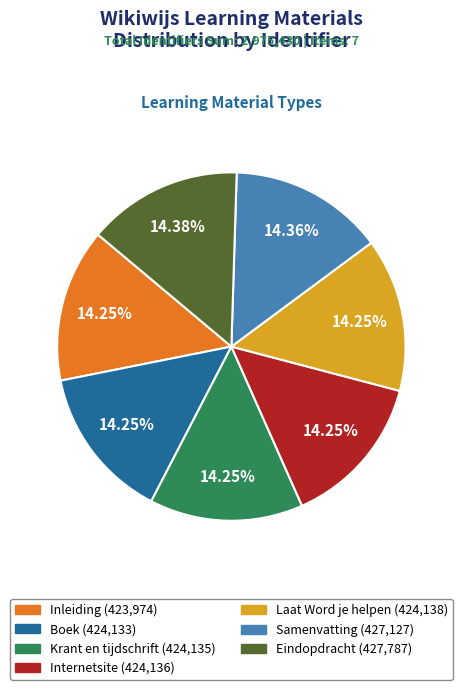

Approximately how many times larger is the value at Krant en tijdschrift compared to Eindopdracht?

1.0